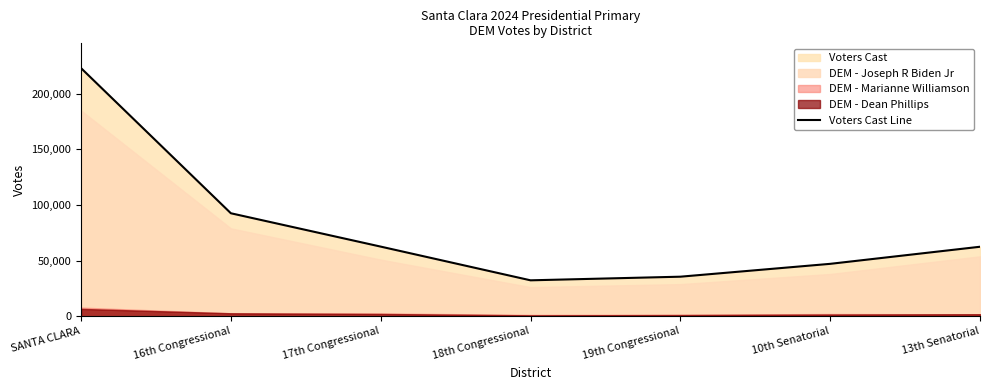

True or false: the data shows 35540 at 19th Congressional.

True